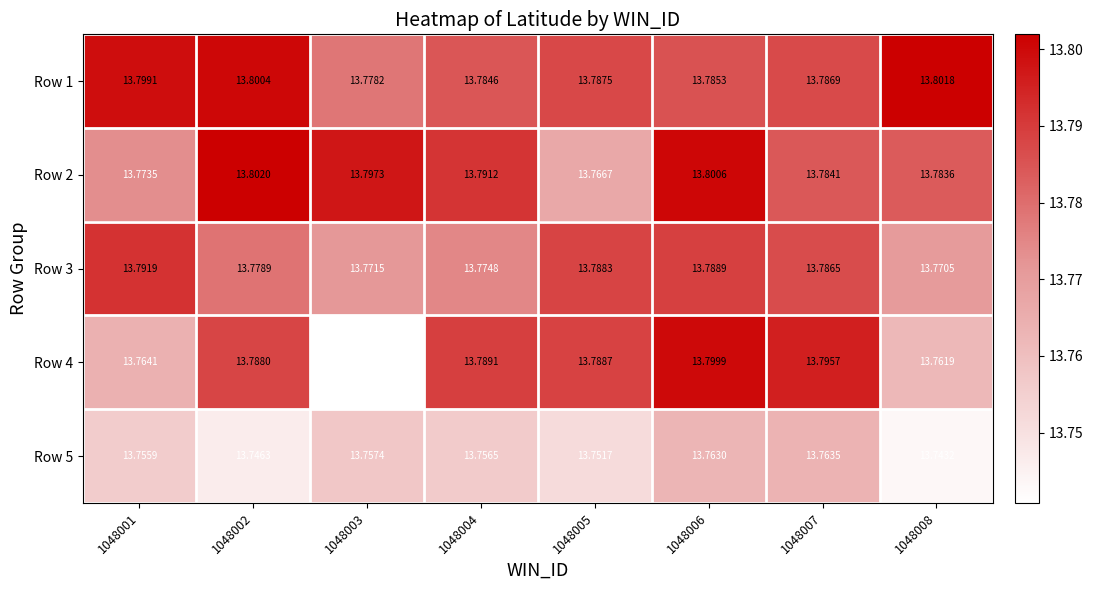

Is the value of Row 4 at 1048004 greater than the value of Row 5 at 1048004?

Yes